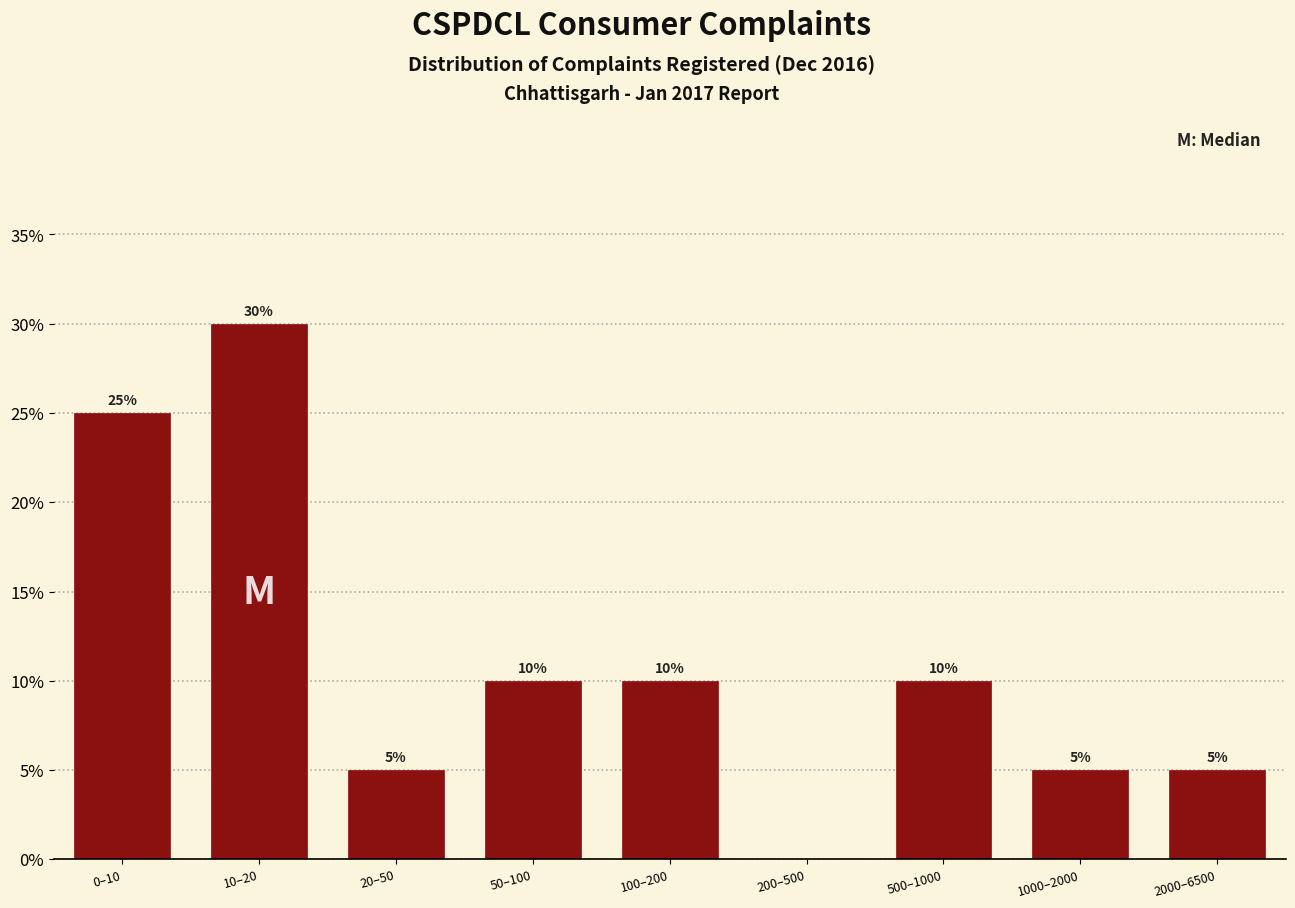

Reading left to right, extract all data points from this chart.

0–10=25	10–20=30	20–50=5	50–100=10	100–200=10	200–500=0	500–1000=10	1000–2000=5	2000–6500=5